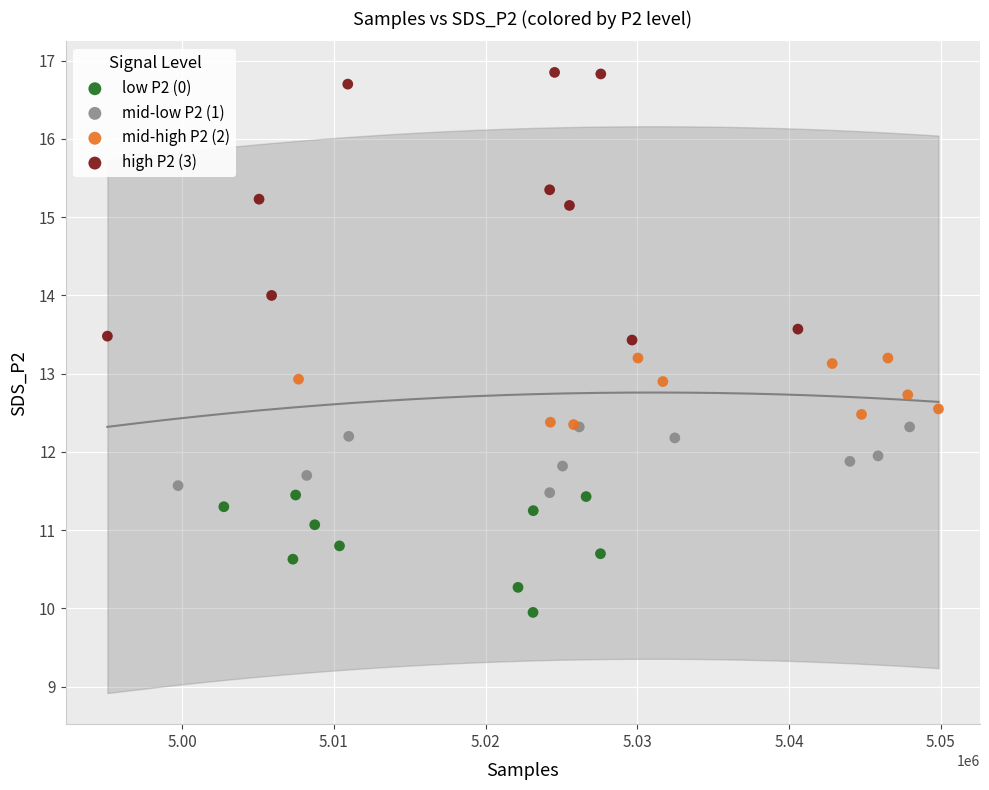

Which series contains the lowest Y value?

low P2 (0)